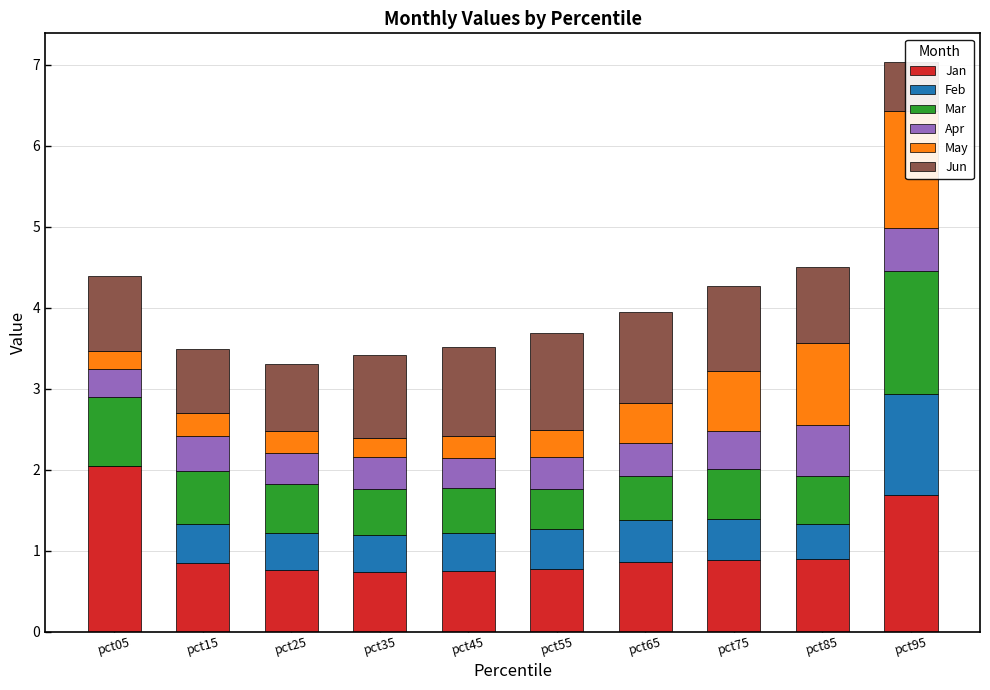

Reading left to right, list all the values displayed in this chart.

Jan: pct05=2.0	pct15=0.9	pct25=0.8	pct35=0.7	pct45=0.7	pct55=0.8	pct65=0.9	pct75=0.9	pct85=0.9	pct95=1.7
Feb: pct05=0.0	pct15=0.5	pct25=0.5	pct35=0.5	pct45=0.5	pct55=0.5	pct65=0.5	pct75=0.5	pct85=0.4	pct95=1.3
Mar: pct05=0.8	pct15=0.7	pct25=0.6	pct35=0.6	pct45=0.6	pct55=0.5	pct65=0.5	pct75=0.6	pct85=0.6	pct95=1.5
Apr: pct05=0.3	pct15=0.4	pct25=0.4	pct35=0.4	pct45=0.4	pct55=0.4	pct65=0.4	pct75=0.5	pct85=0.6	pct95=0.5
May: pct05=0.2	pct15=0.3	pct25=0.3	pct35=0.2	pct45=0.3	pct55=0.3	pct65=0.5	pct75=0.7	pct85=1.0	pct95=1.5
Jun: pct05=0.9	pct15=0.8	pct25=0.8	pct35=1.0	pct45=1.1	pct55=1.2	pct65=1.1	pct75=1.0	pct85=0.9	pct95=0.6